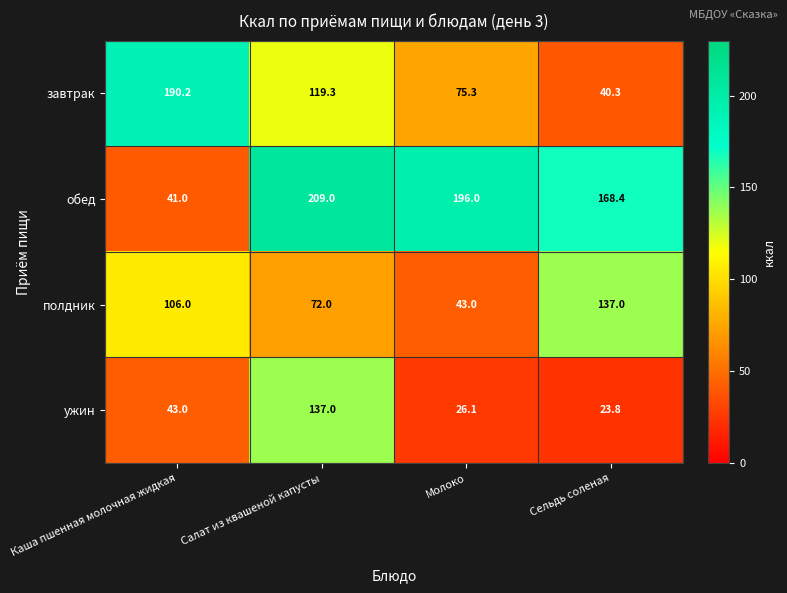

The value of обед at Сельдь соленая is 106.0. True or false?

False